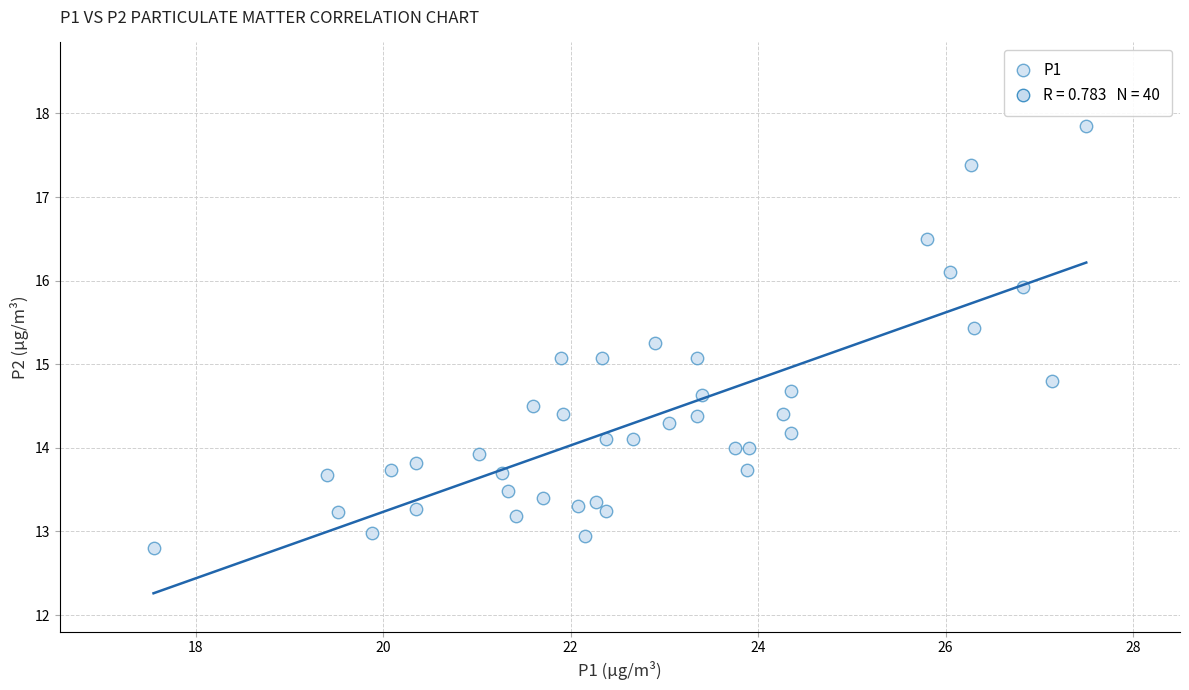

What is the range of X values (max minus min)?

9.9